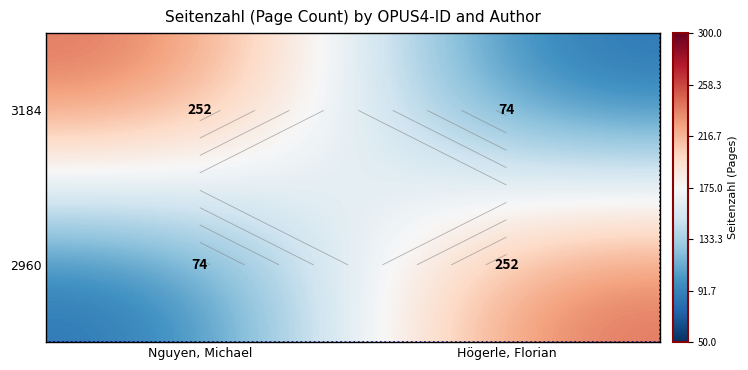

At which label does 3184 reach its minimum?

Högerle, Florian